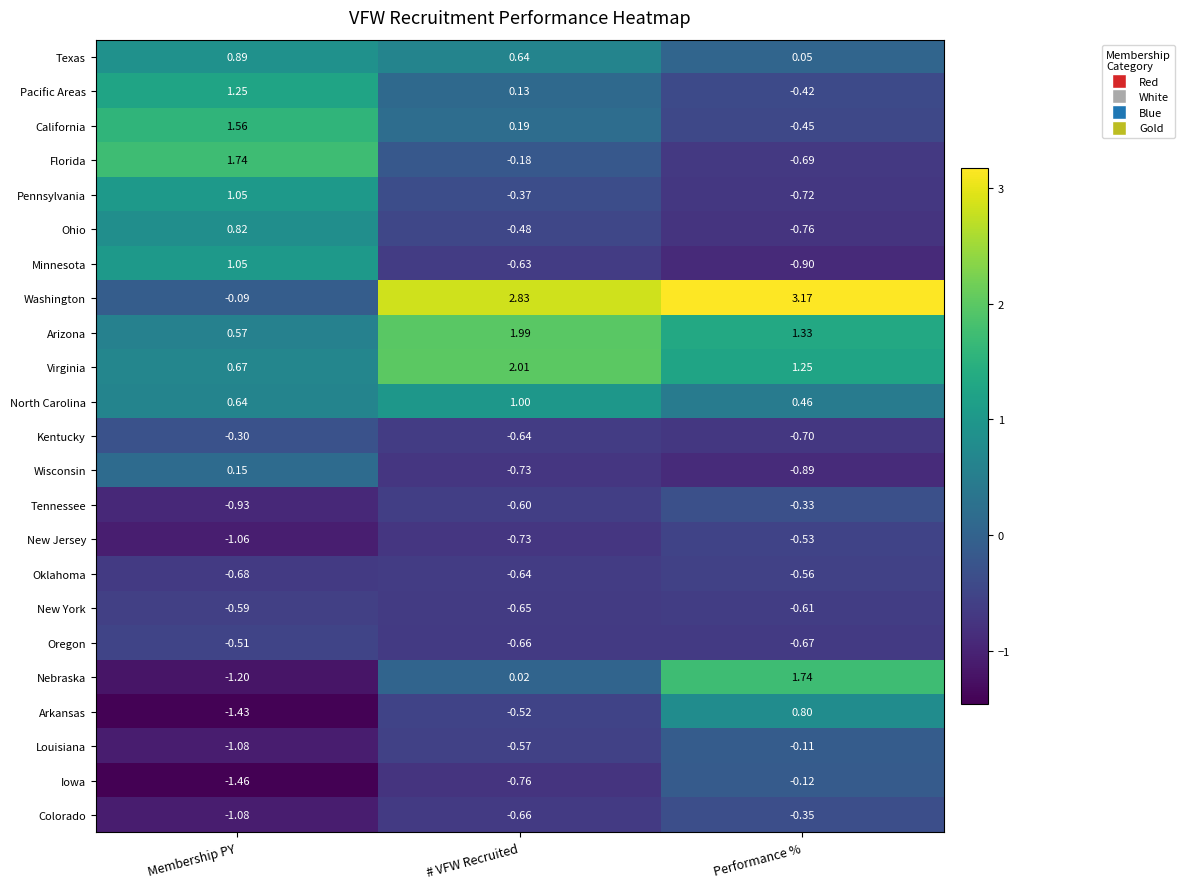

Is the value of Tennessee at Performance % greater than the value of Colorado at # VFW Recruited?

Yes